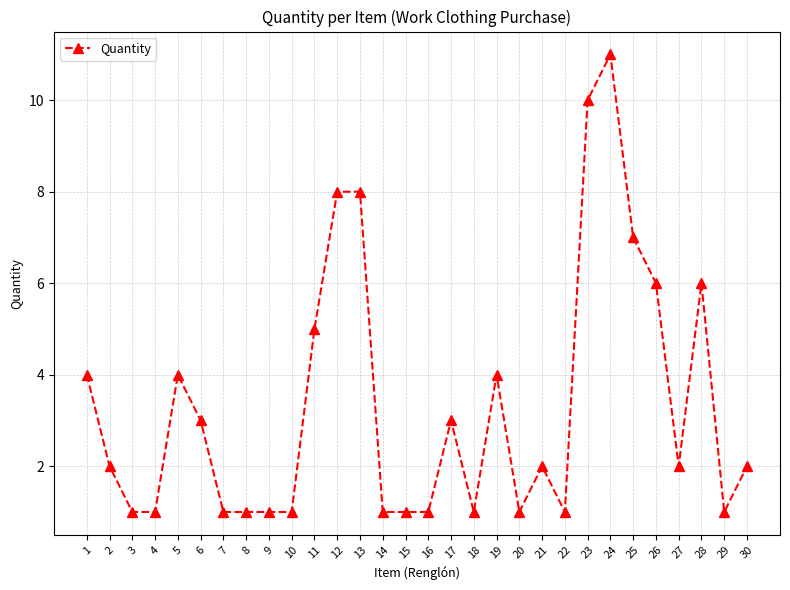

At which category does the data reach its first local peak?

5